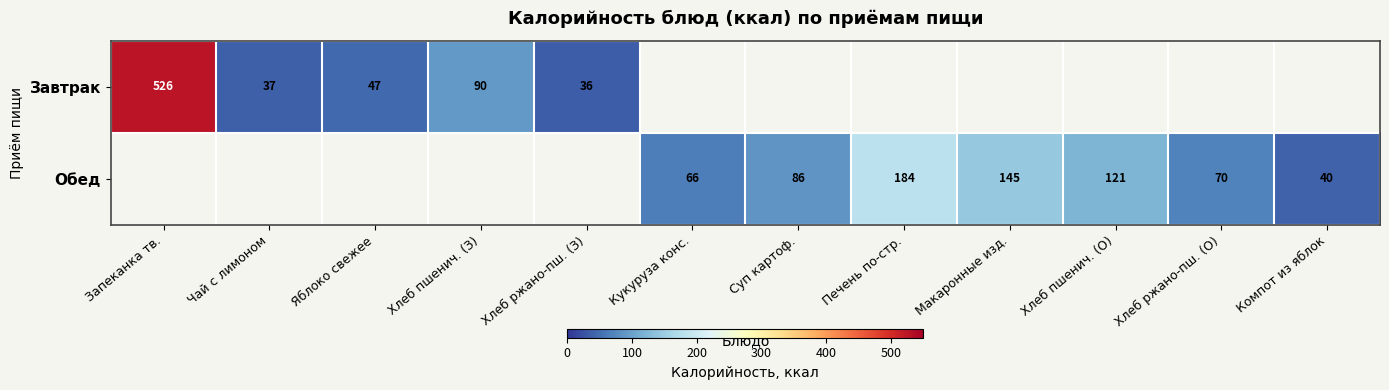

At how many categories does at least one series exceed 227?

1